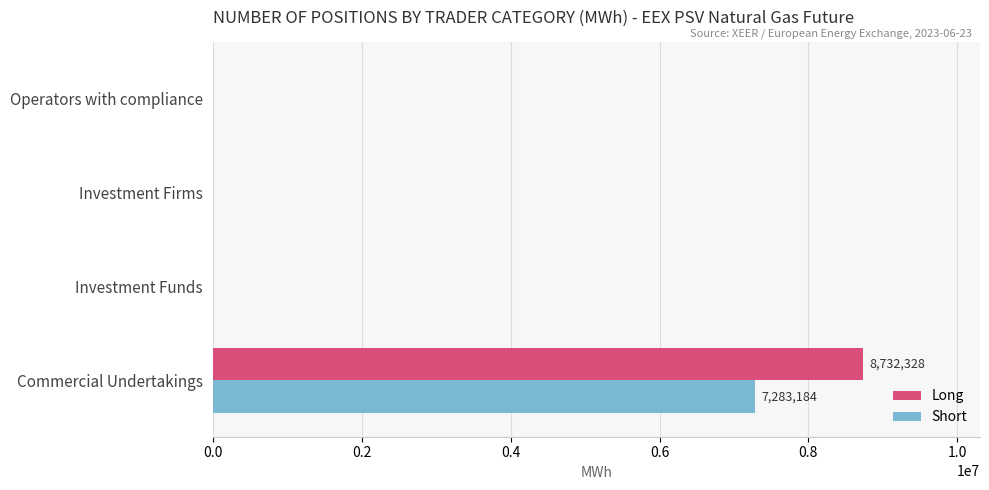

How many values in the Long series exceed 0?

1